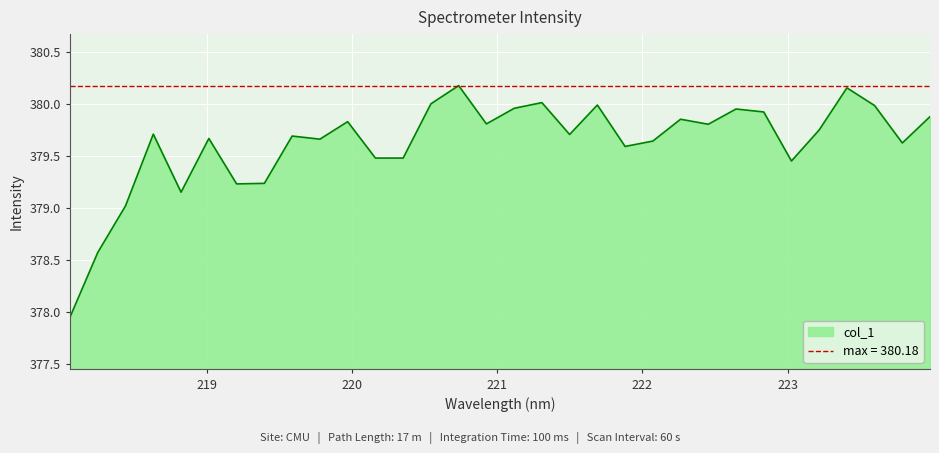

List the labels in order of value, smallest first.

218.0596, 218.2508, 218.442, 218.8244, 219.2067, 219.3979, 223.0264, 220.1623, 220.3533, 221.8812, 223.7895, 222.0721, 219.7801, 219.0156, 219.589, 221.4993, 218.6332, 223.2172, 222.4538, 220.9264, 219.9712, 222.263, 223.9802, 222.8355, 222.6447, 221.1174, 223.5987, 221.6902, 220.5444, 221.3083, 223.408, 220.7354